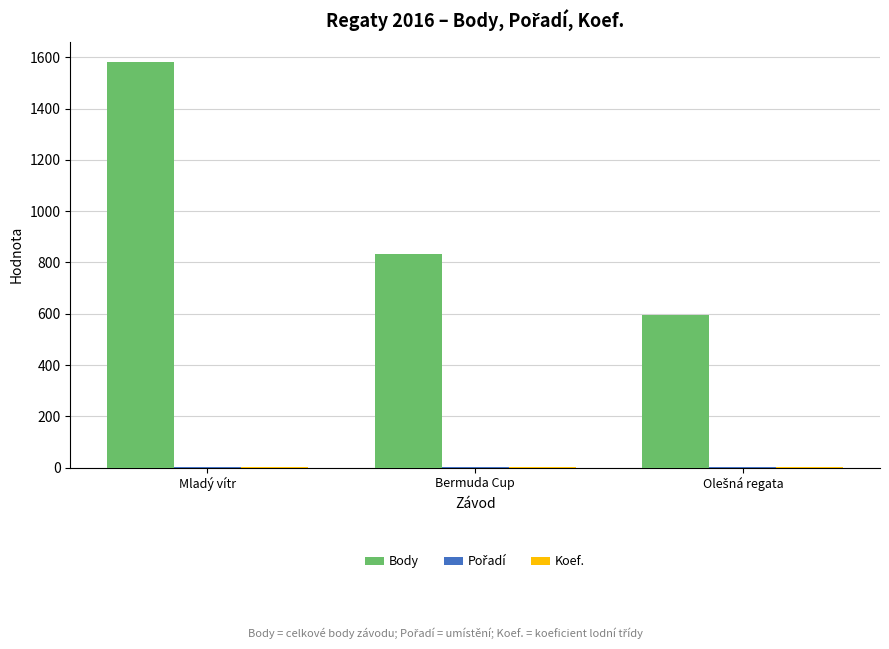

Which series has the largest total across all categories?

Body